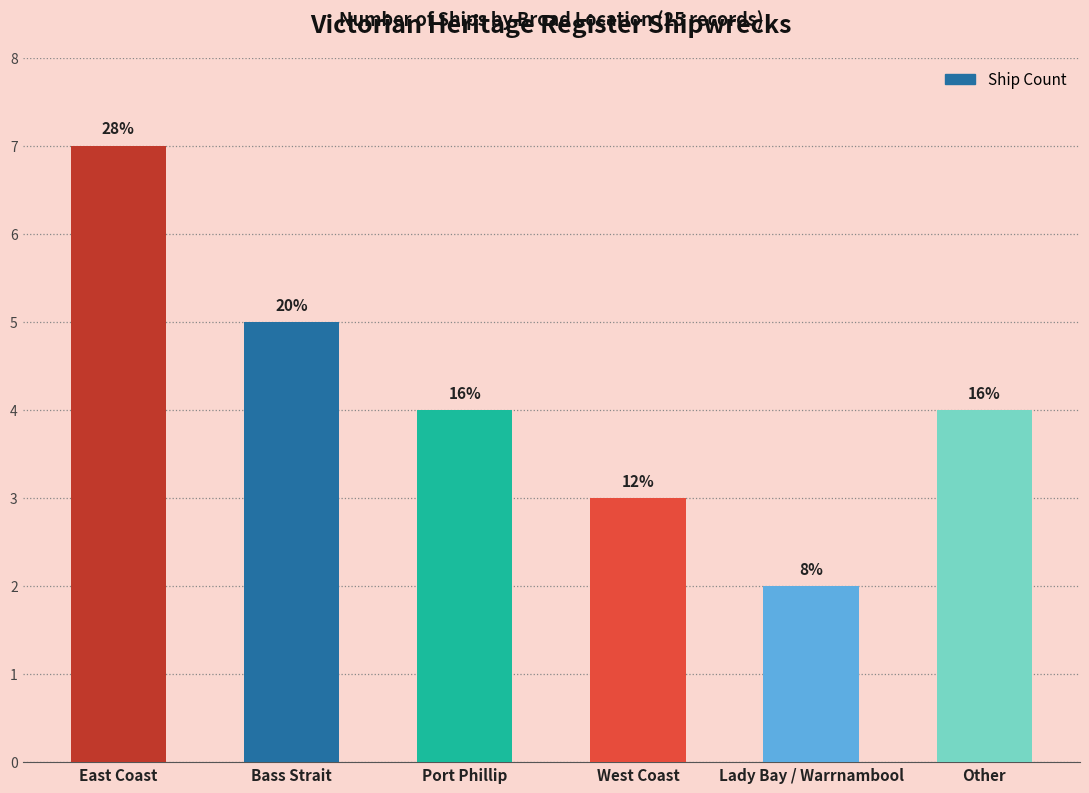

List the labels in order of value, largest first.

East Coast, Bass Strait, Port Phillip, Other, West Coast, Lady Bay / Warrnambool